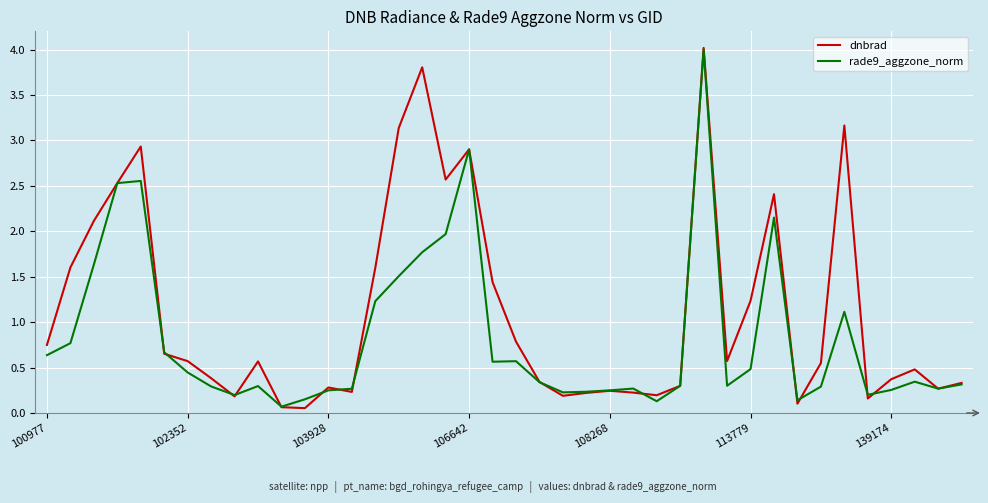

Rank the series by their average value, from highest to lowest.

dnbrad, rade9_aggzone_norm